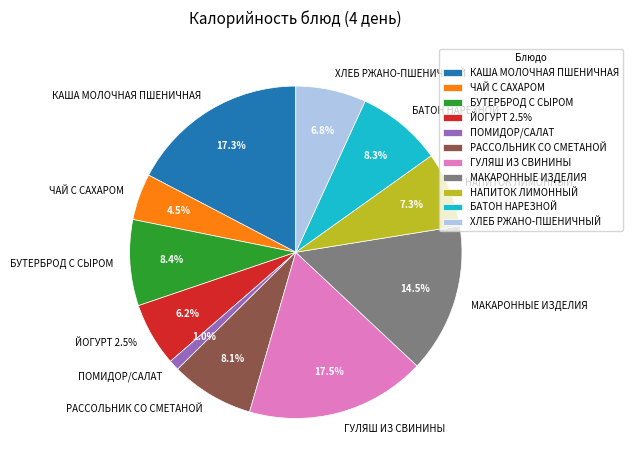

What percentage is the НАПИТОК ЛИМОННЫЙ slice, to the nearest percent?

7%